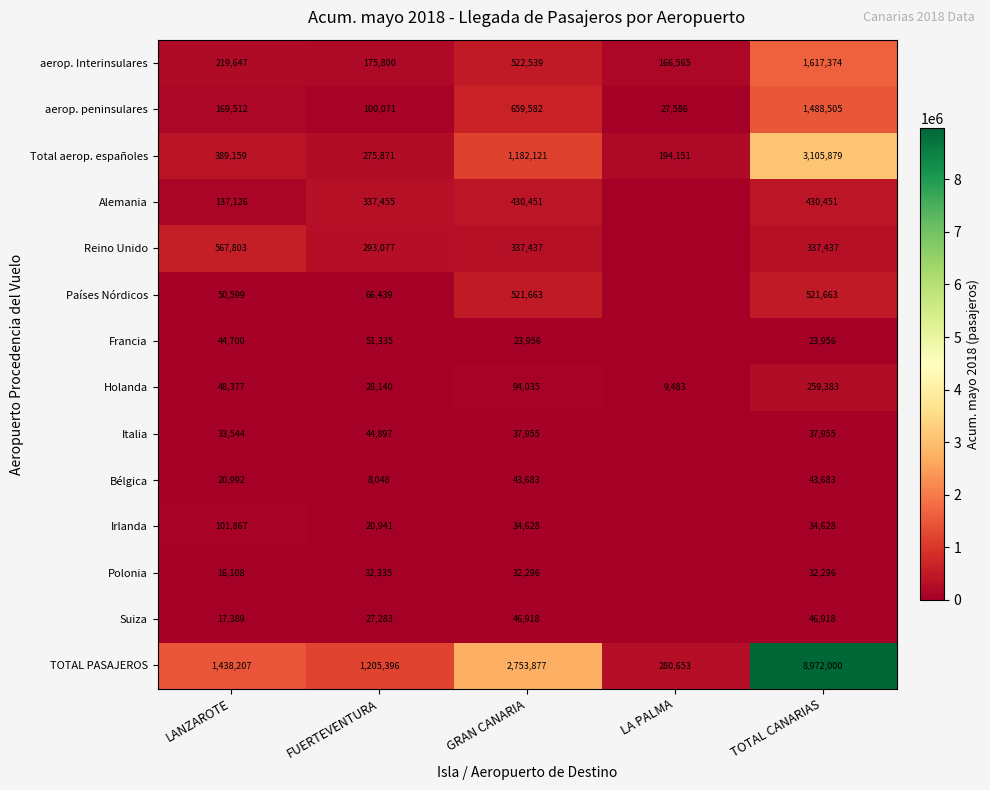

The value of Reino Unido at FUERTEVENTURA is 183412. True or false?

False